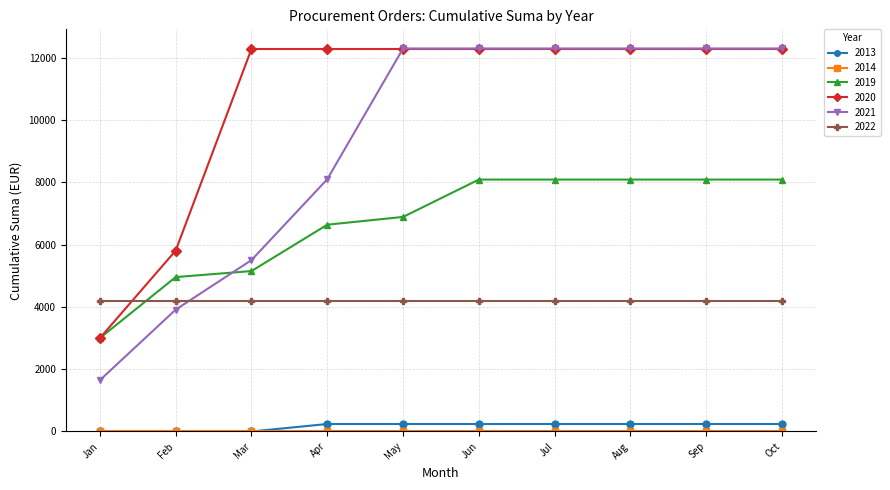

True or false: 2021 and 2013 cross at least once.

False